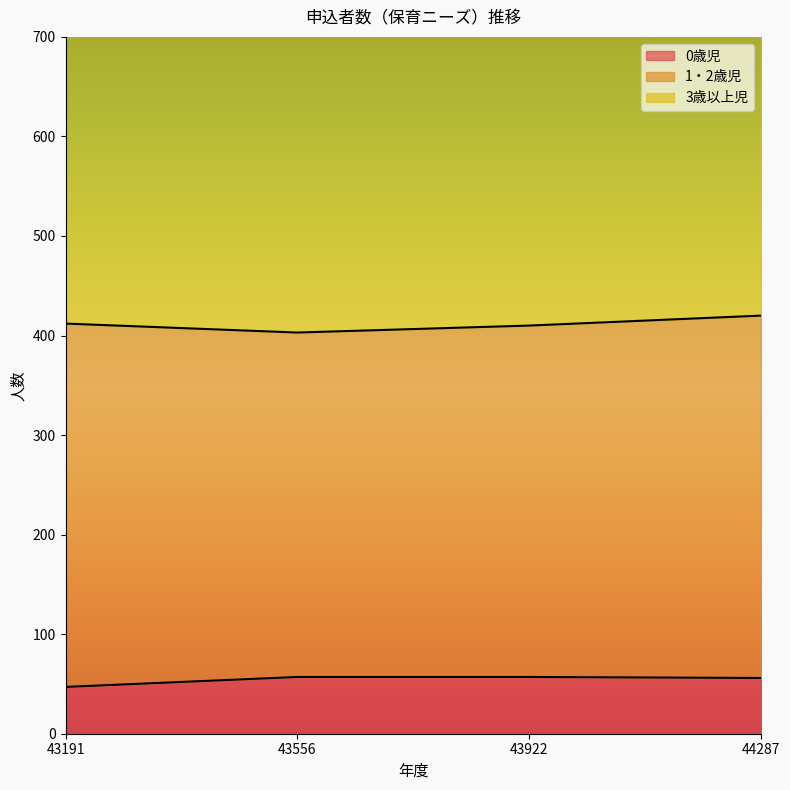

The value of 3歳以上児 at 43922 is 777. True or false?

False